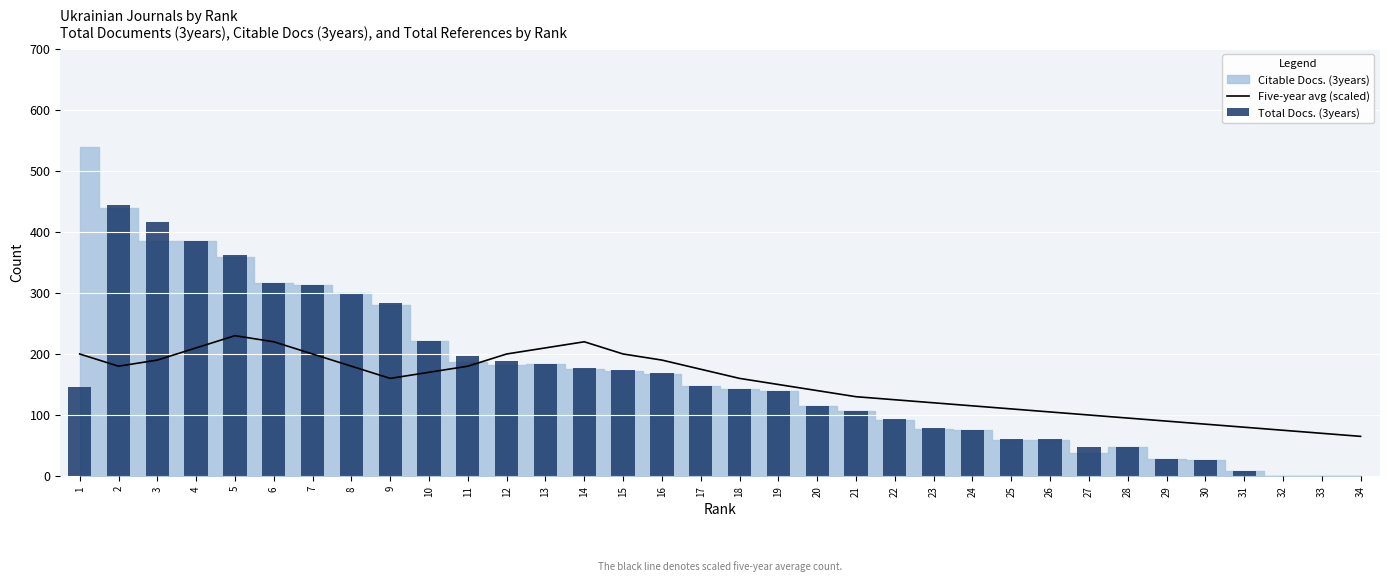

At which label is Total Docs. (3years) closest to 222?

10